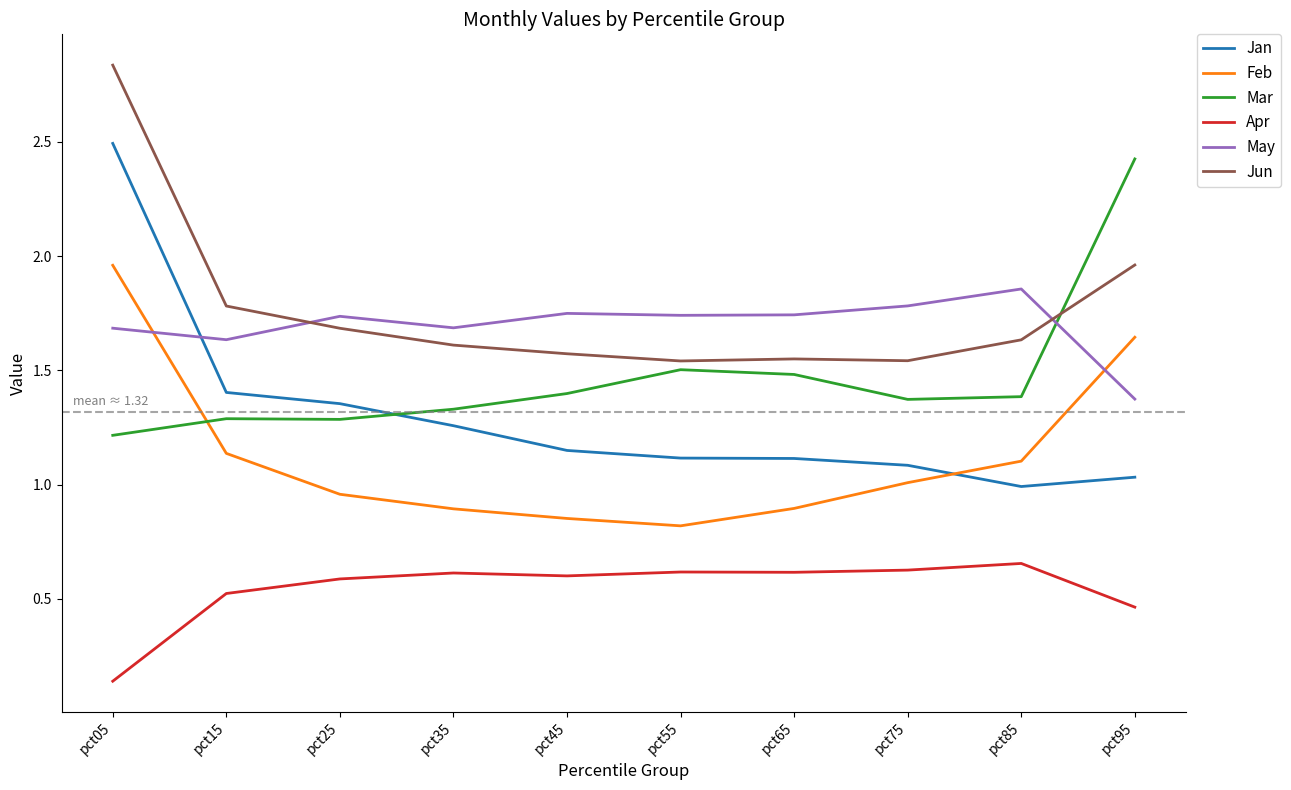

Is it true that Jun equals 0.8 at pct85?

False